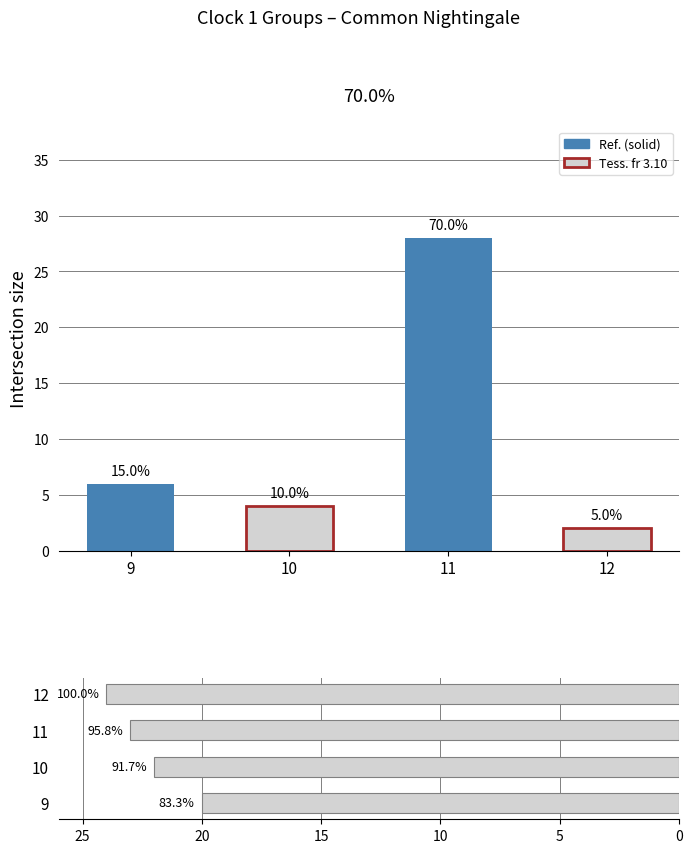

Reading right to left, extract all data points from this chart.

Count by Clock 1: 12=2	11=28	10=4	9=6
Sum Mean by Clock 1: 12=24	11=23	10=22	9=20